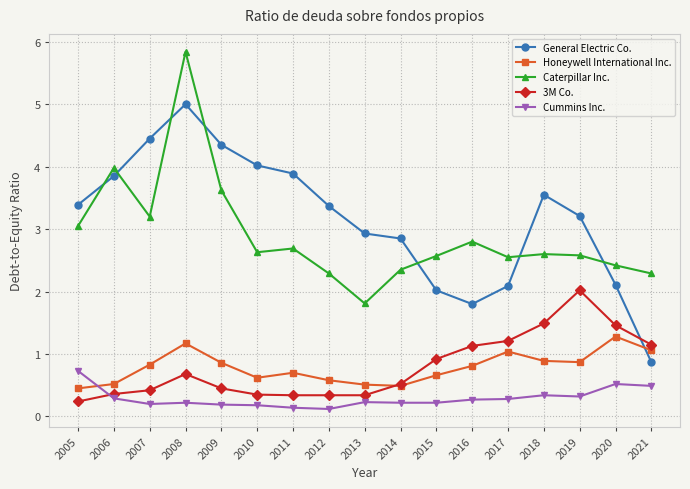

True or false: General Electric Co. has more than 1 interior local peaks.

True